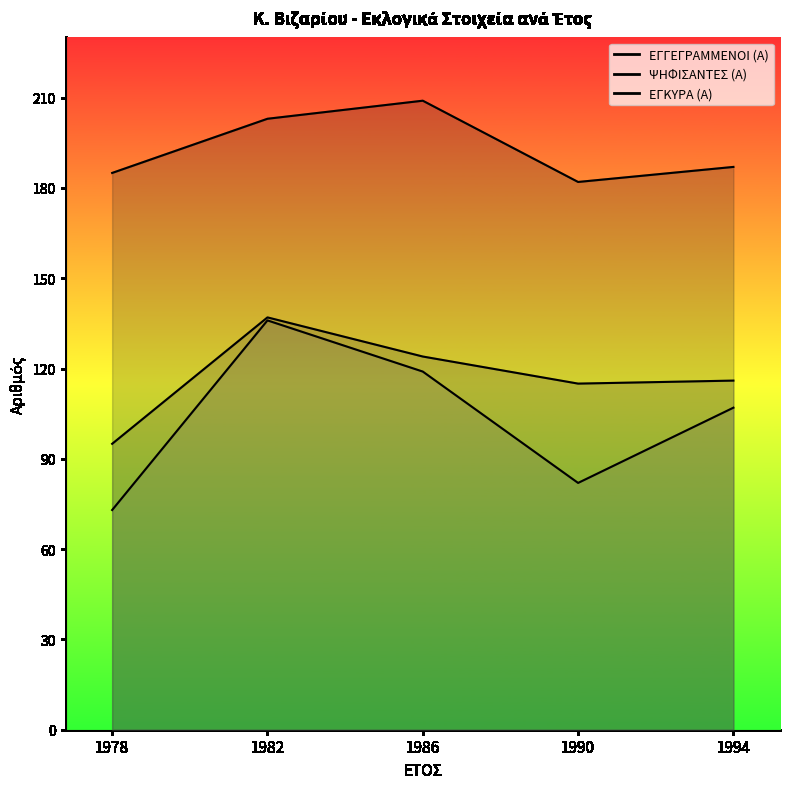

What is the average value of the ΨΗΦΙΣΑΝΤΕΣ (Α) series?

117